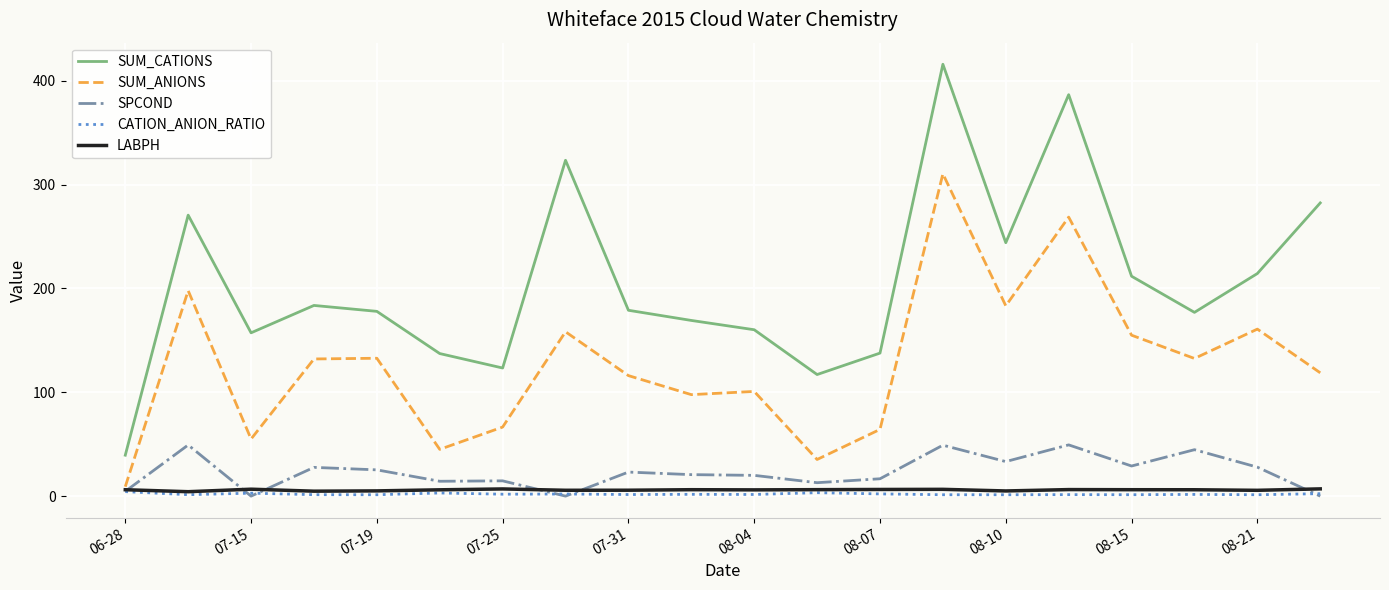

True or false: CATION_ANION_RATIO has more than 0 points higher than both neighbors.

True